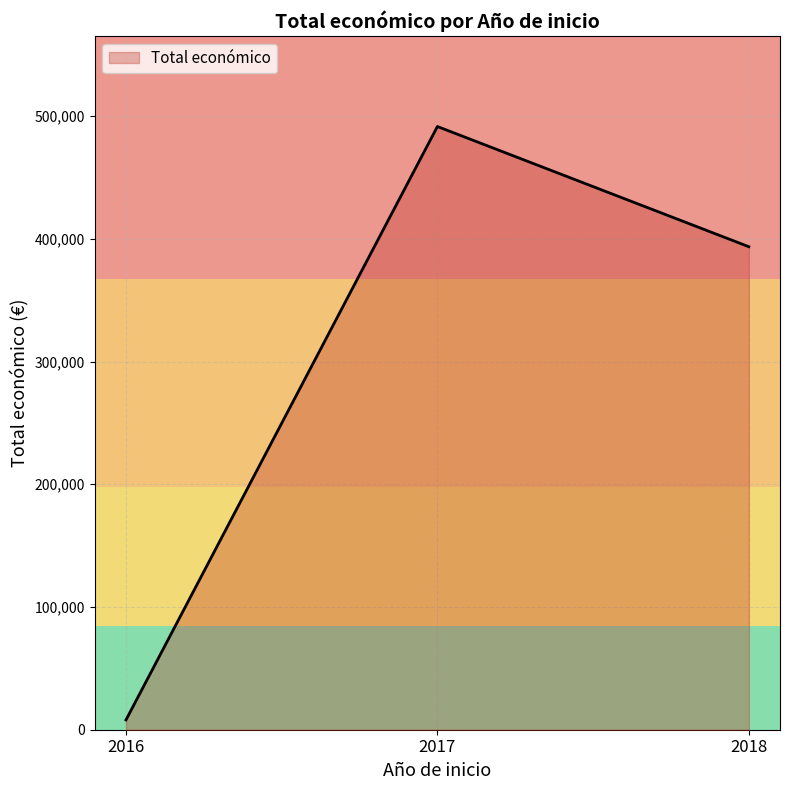

Rank the categories by value from lowest to highest.

2016, 2018, 2017